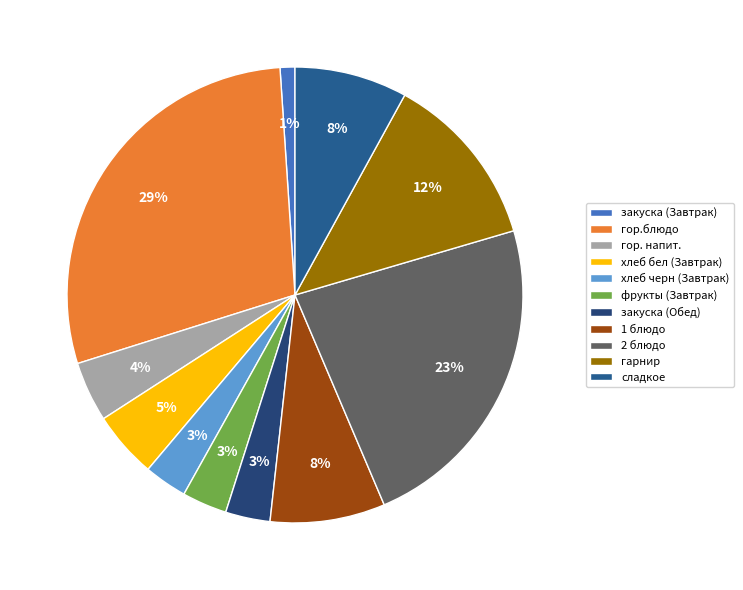

Is there any slice that represents more than half of the pie?

No